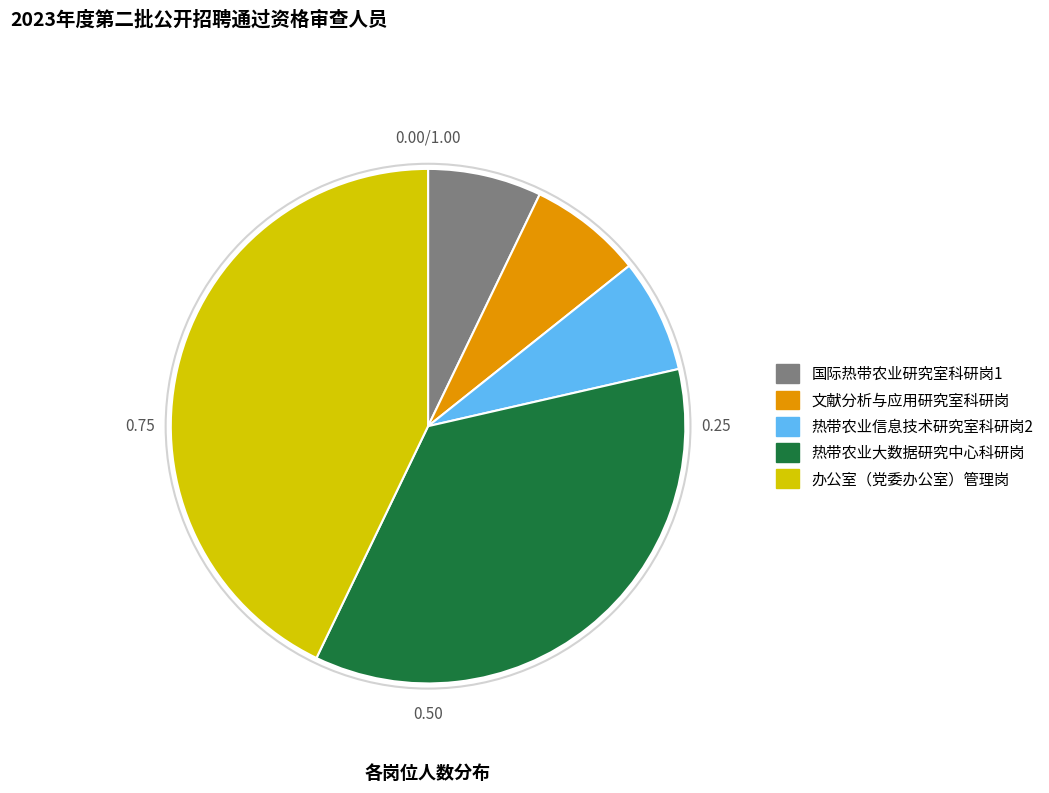

Do 热带农业信息技术研究室科研岗2 and 文献分析与应用研究室科研岗 together represent more than half of the pie?

No